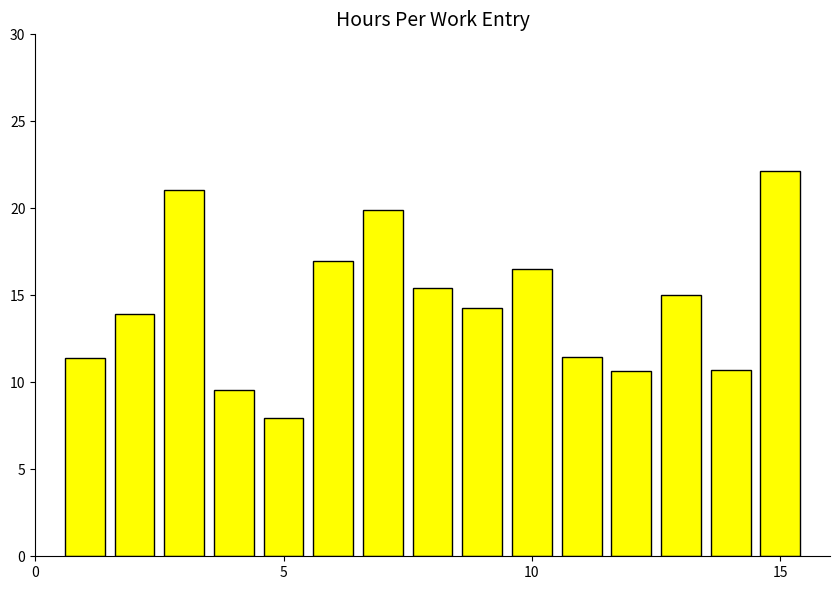

What is the greatest value displayed?

22.1